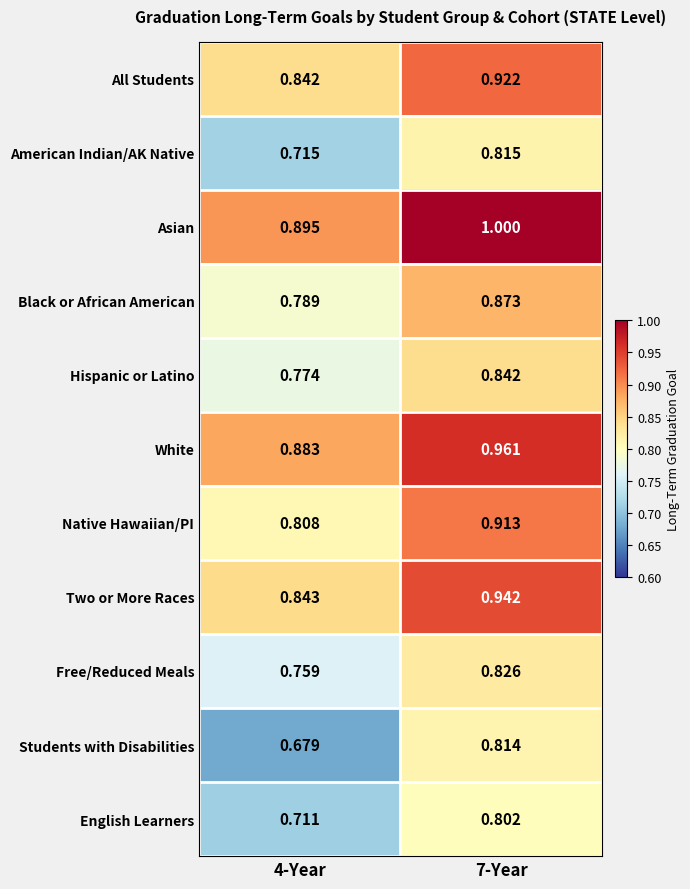

Is the value of White at 4-Year greater than the value of Two or More Races at 4-Year?

Yes